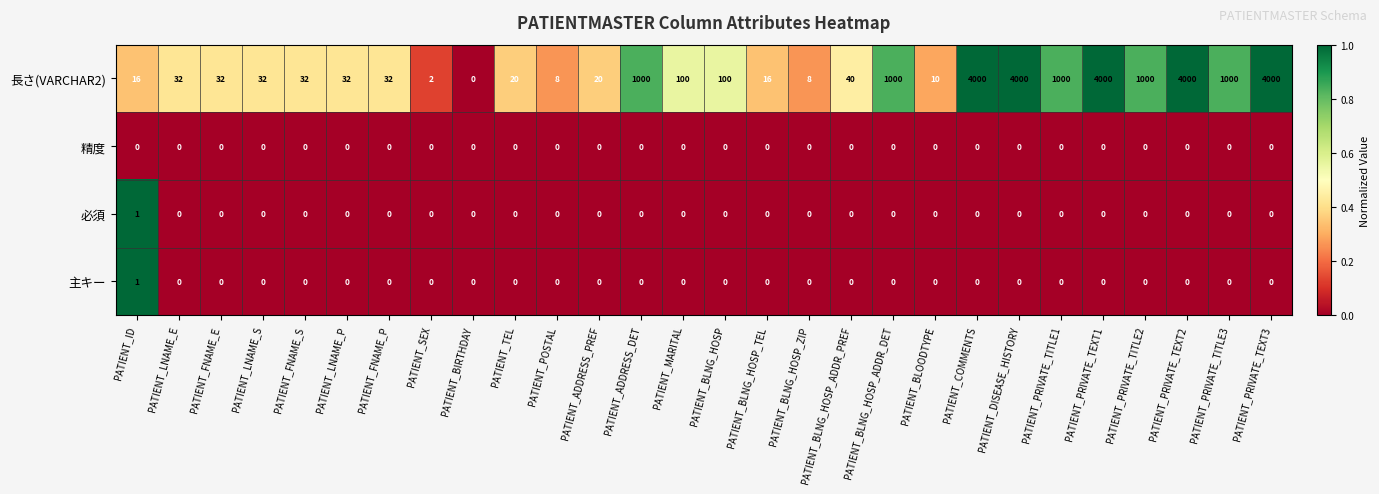

The value of 長さ(VARCHAR2) at PATIENT_BLOODTYPE is 10. True or false?

True